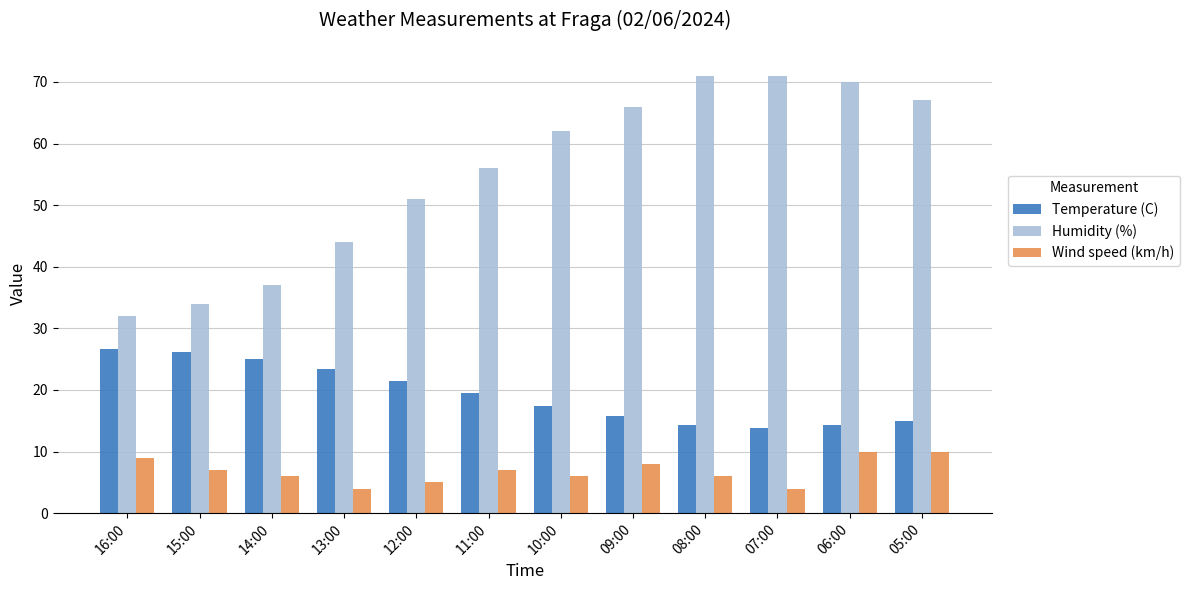

Between 10:00 and 09:00, which series saw the biggest shift?

Humidity (%)